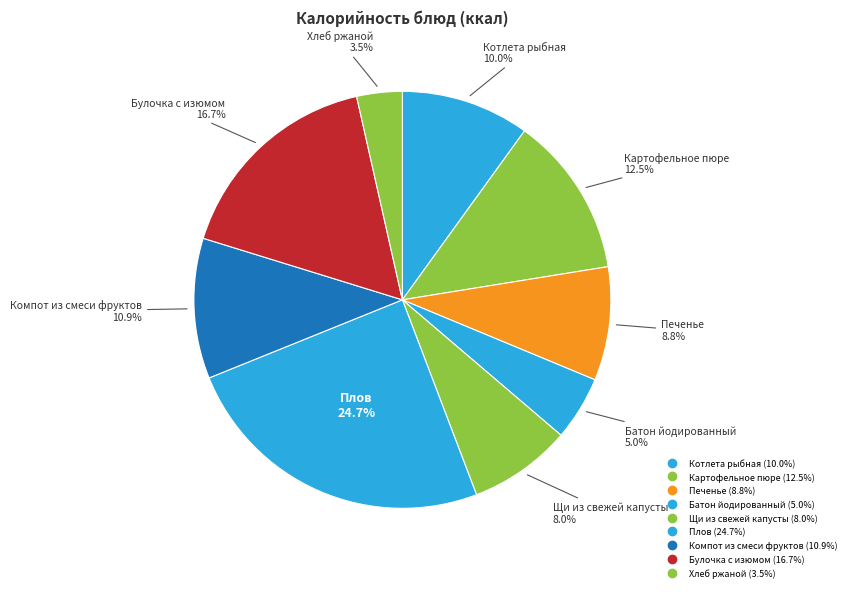

What is the largest slice in the pie chart?

Плов